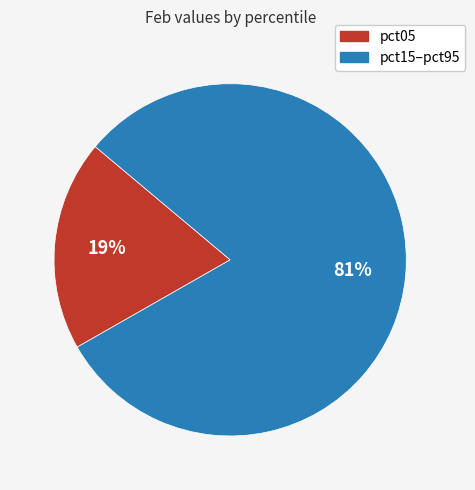

True or false: pct05 accounts for 19% of the total.

True